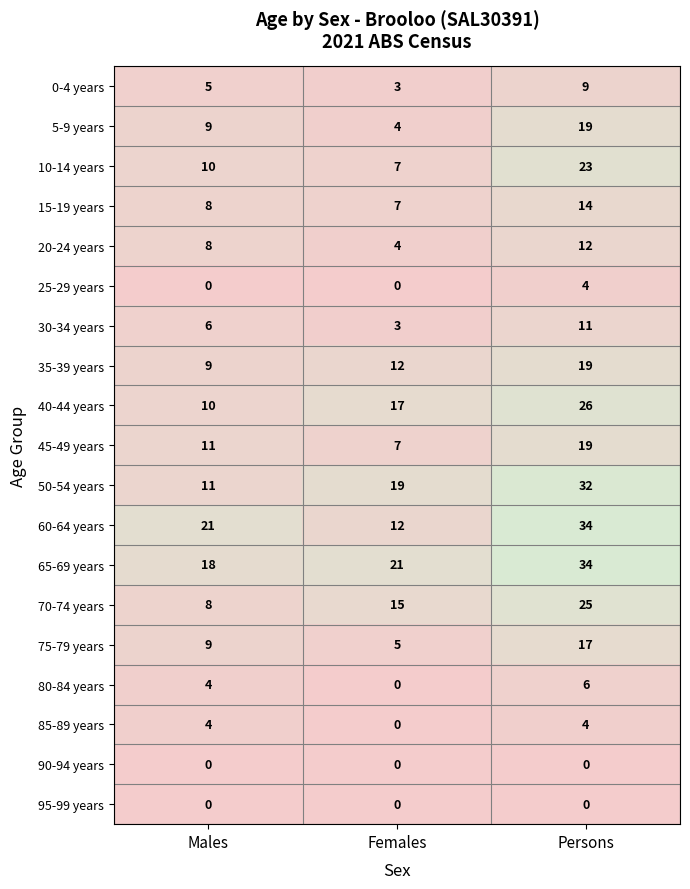

List the labels in order of 60-64 years value, largest first.

Persons, Males, Females